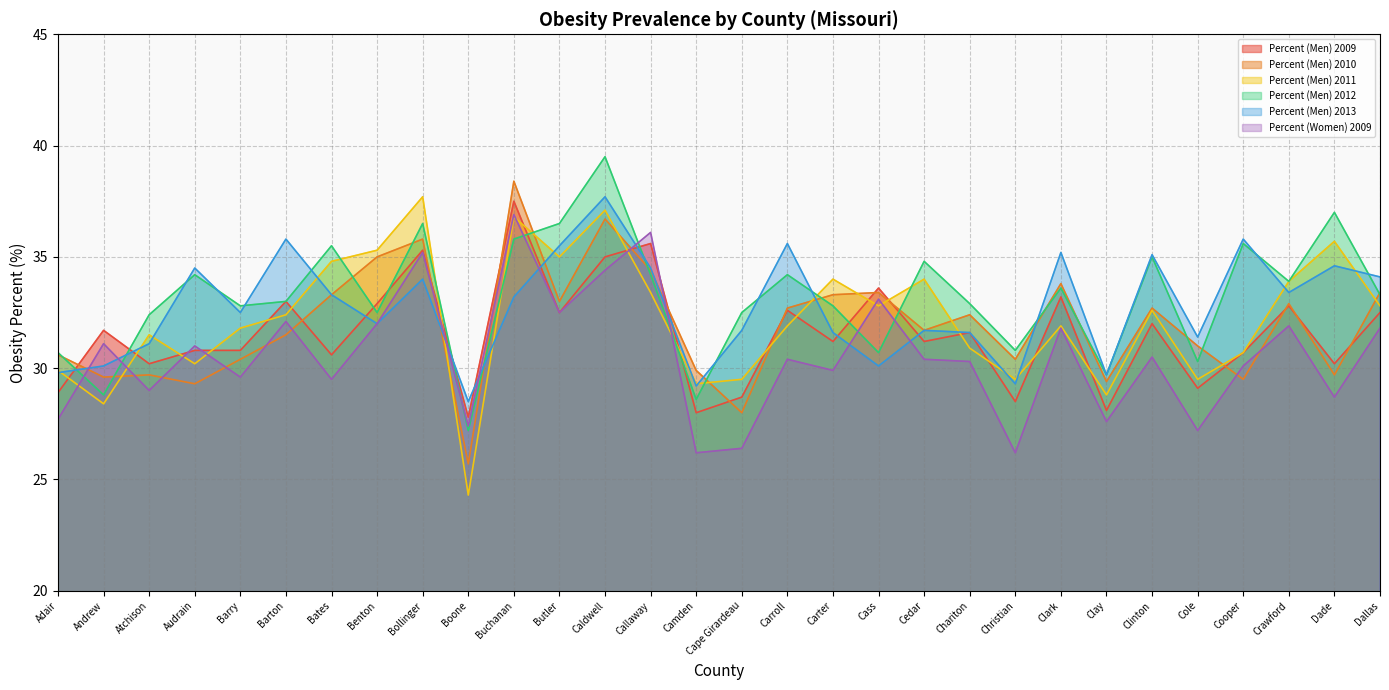

At which category is the sum across all series the highest?

Caldwell